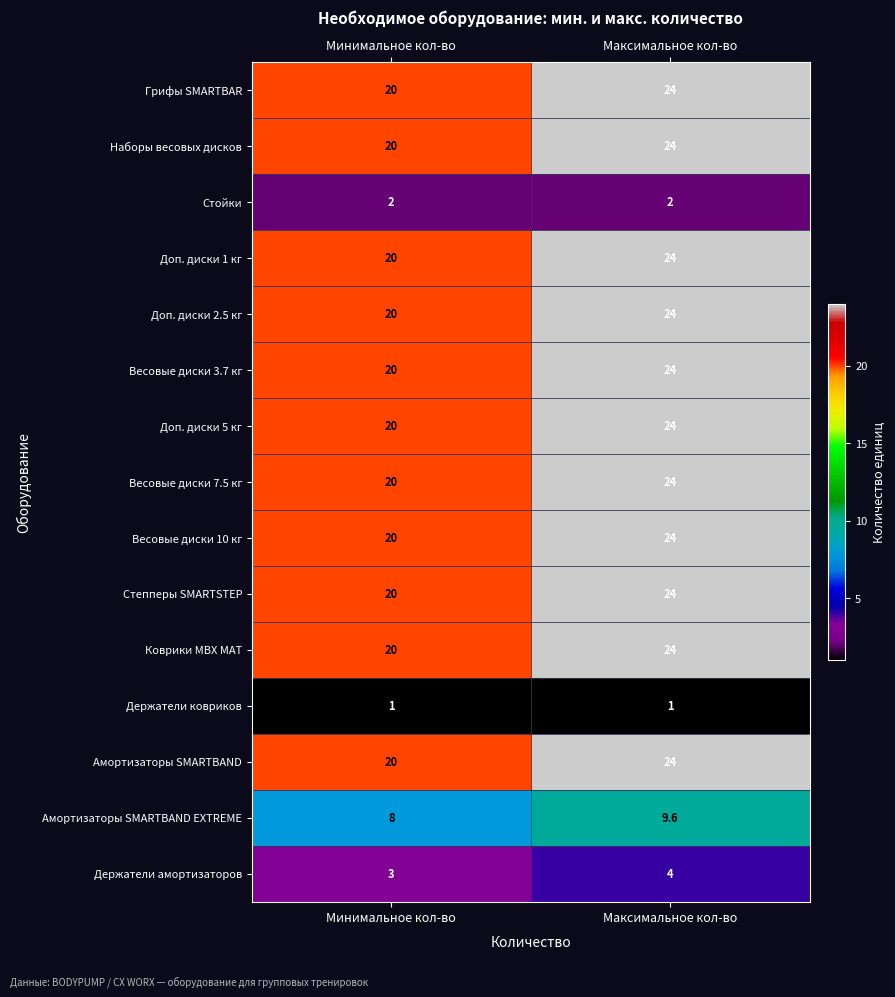

What is the difference between the highest and lowest values at Минимальное кол-во?

19.0